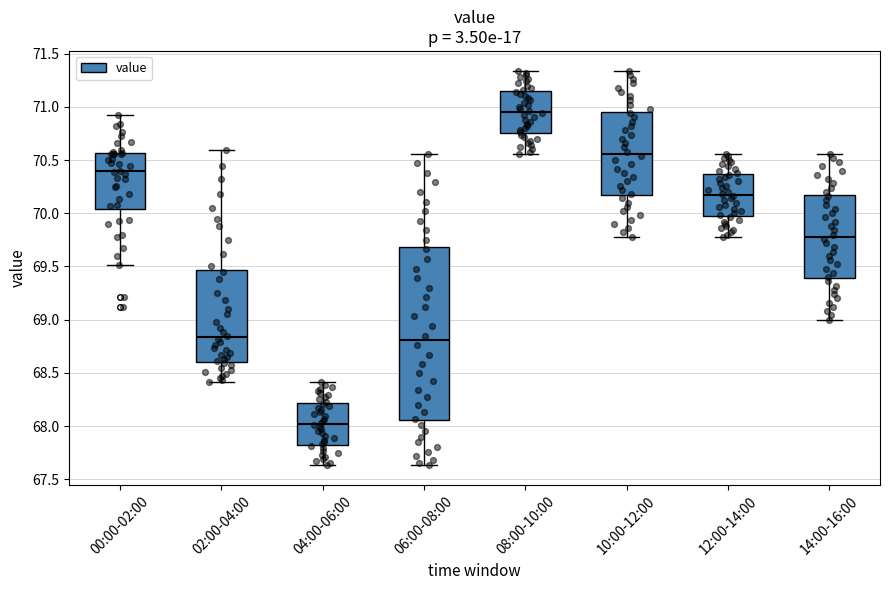

Where does the upper whisker of the box for 14:00-16:00 end on the y-axis? The values are not printed on the chart, so give them approximately, as read against the axis.

70.55